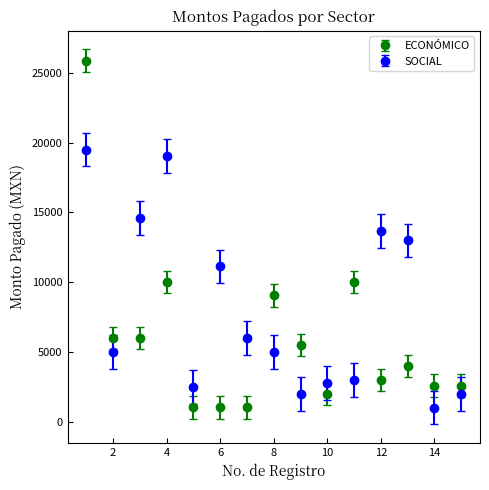

What are all the series names shown in the legend?

ECONÓMICO, SOCIAL